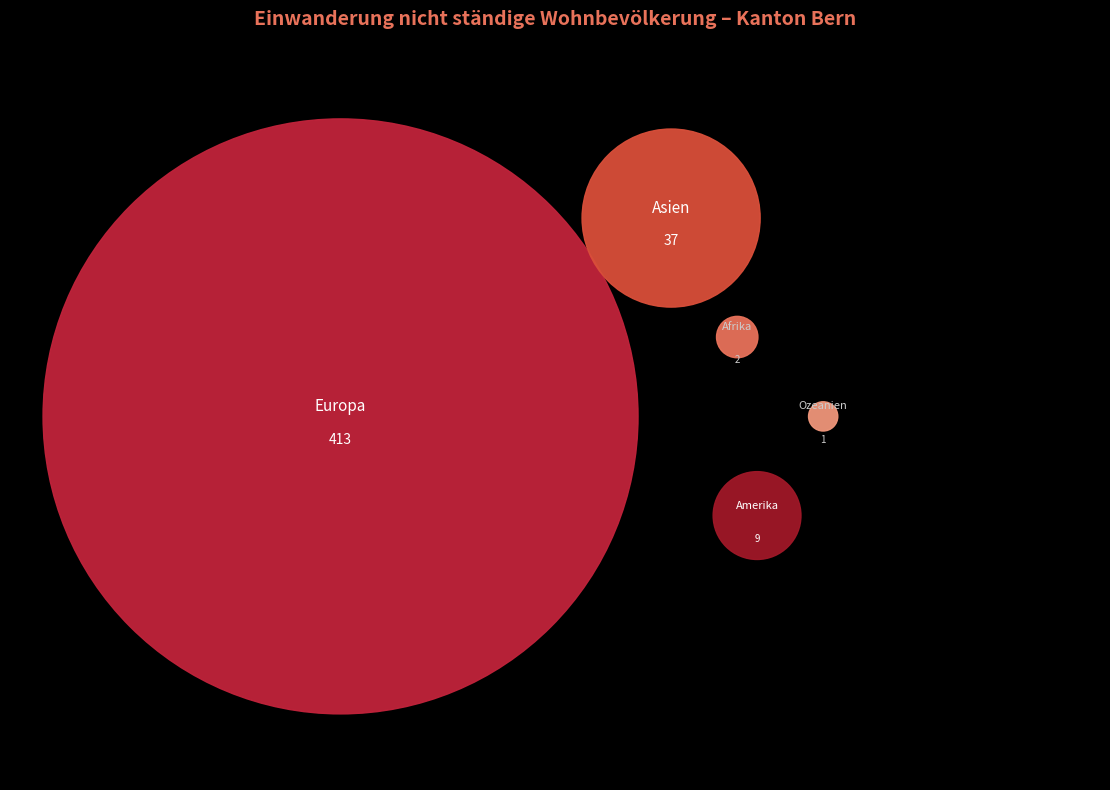

Which slice represents more than half of the pie?

Europa